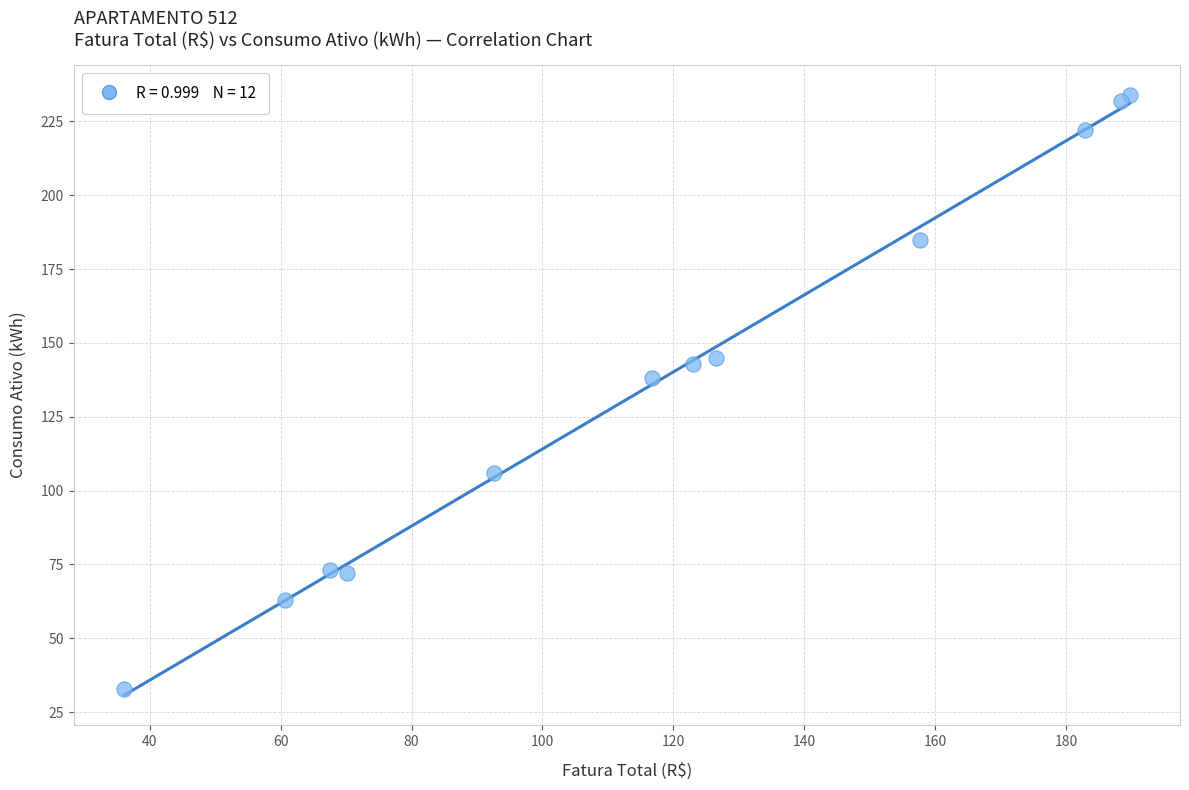

What Y value in the scatter plot is closest to 133?

138